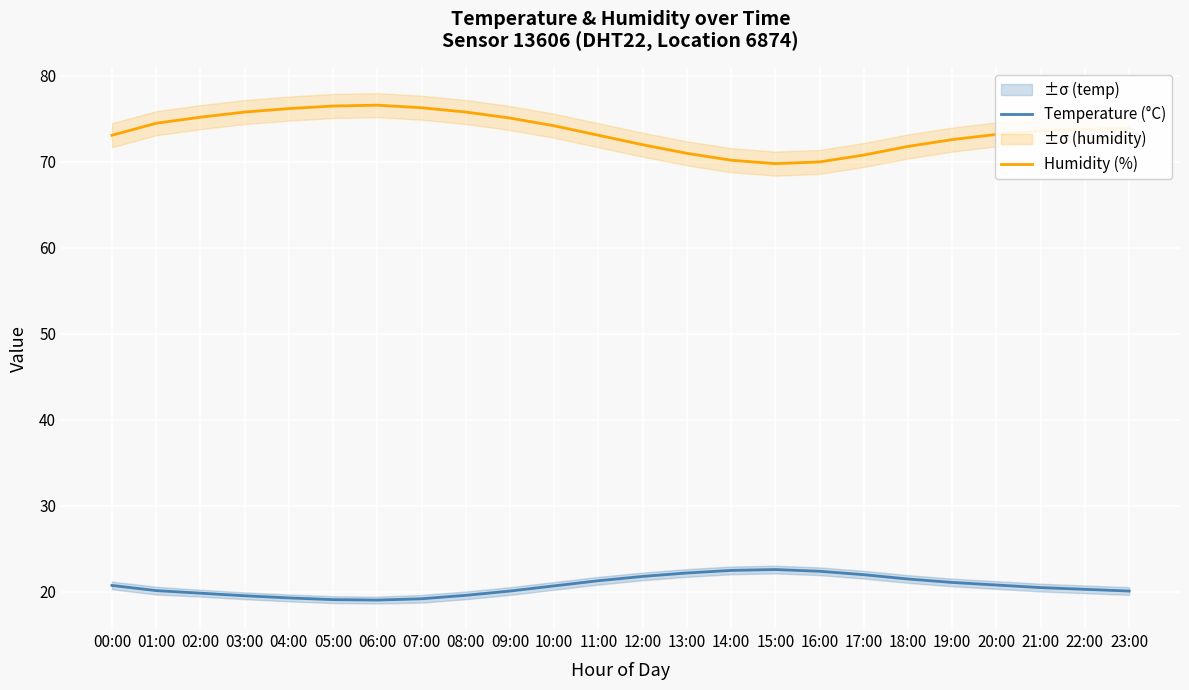

Rank the categories by Humidity (%) value from highest to lowest.

06:00, 05:00, 07:00, 04:00, 03:00, 08:00, 02:00, 09:00, 01:00, 10:00, 23:00, 22:00, 21:00, 20:00, 00:00, 11:00, 19:00, 12:00, 18:00, 13:00, 17:00, 14:00, 16:00, 15:00